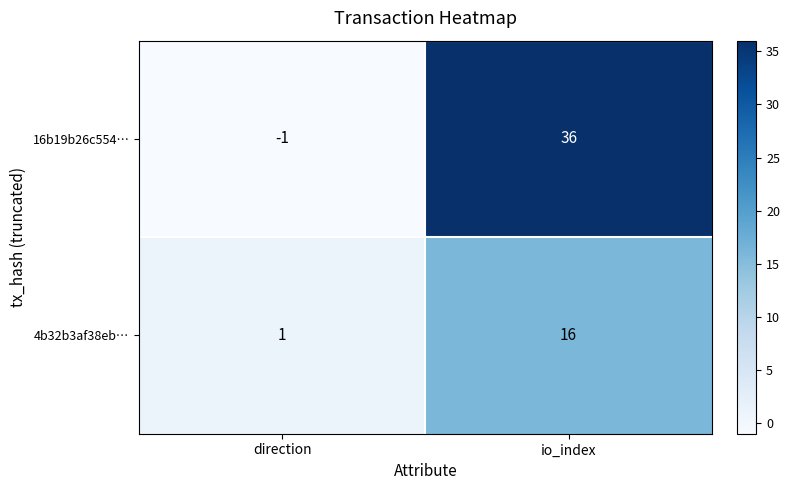

List the series in order of their overall mean, highest first.

16b19b26c554…, 4b32b3af38eb…